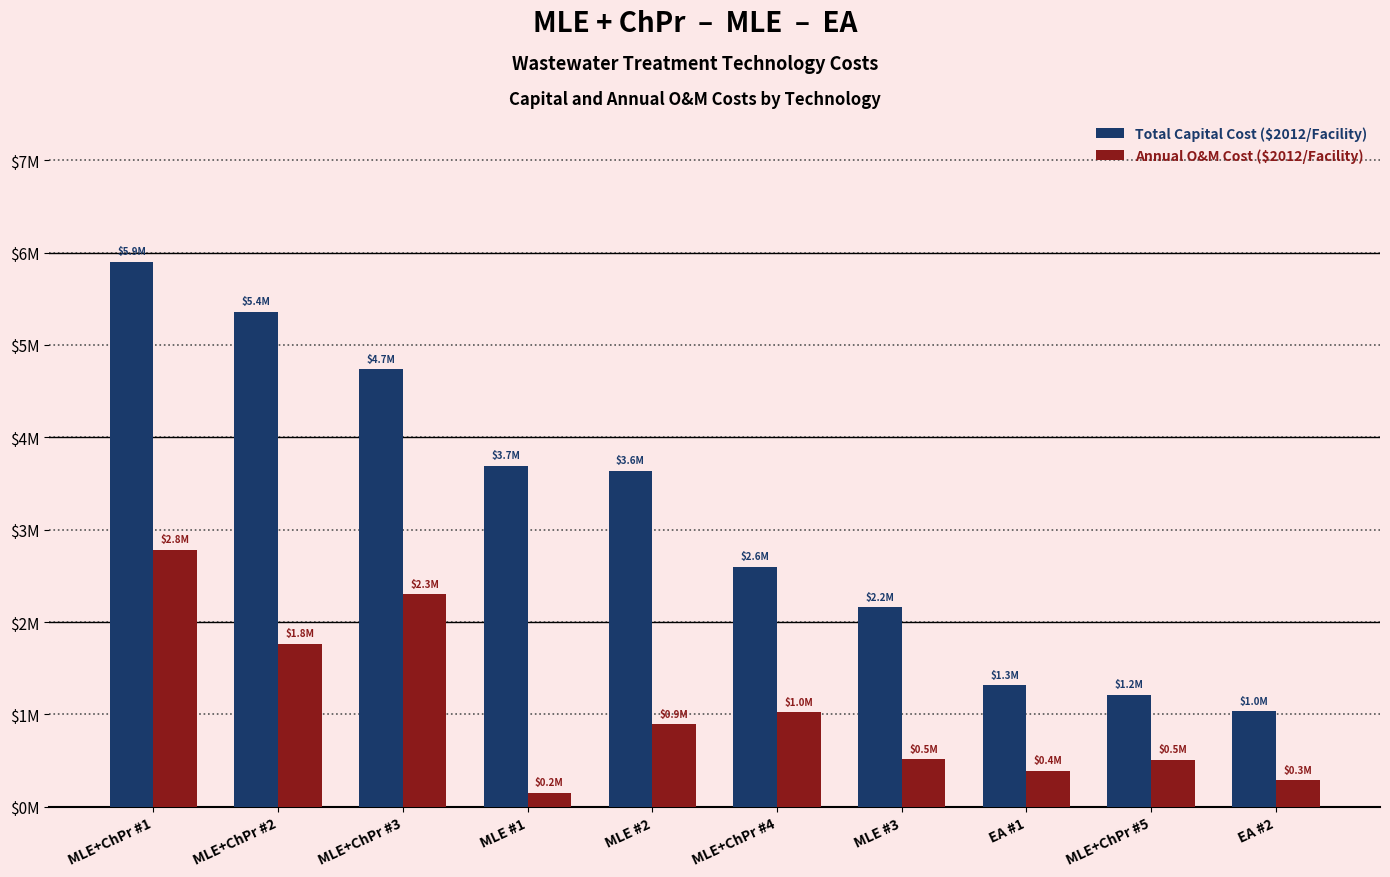

Rank the series by their maximum value, from lowest to highest.

Annual O&M Cost ($2012/Facility), Total Capital Cost ($2012/Facility)